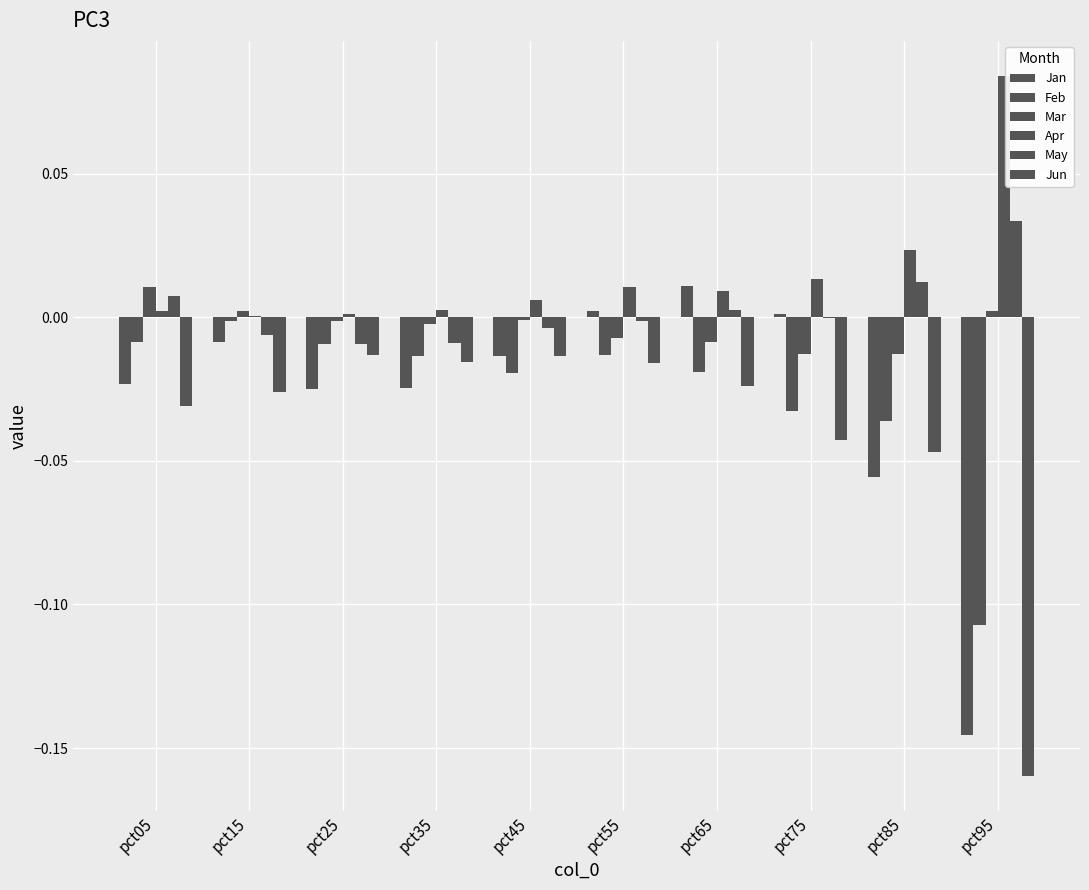

True or false: Feb has a value of -0.0 at pct85.

False